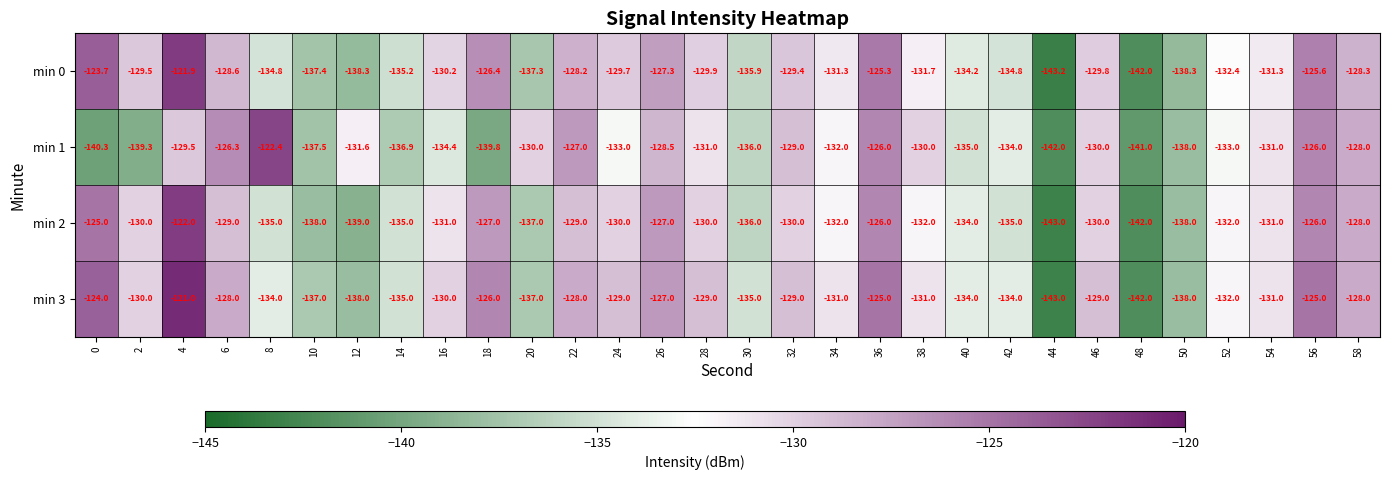

What is the spread (max minus min) of values at 18?

13.8